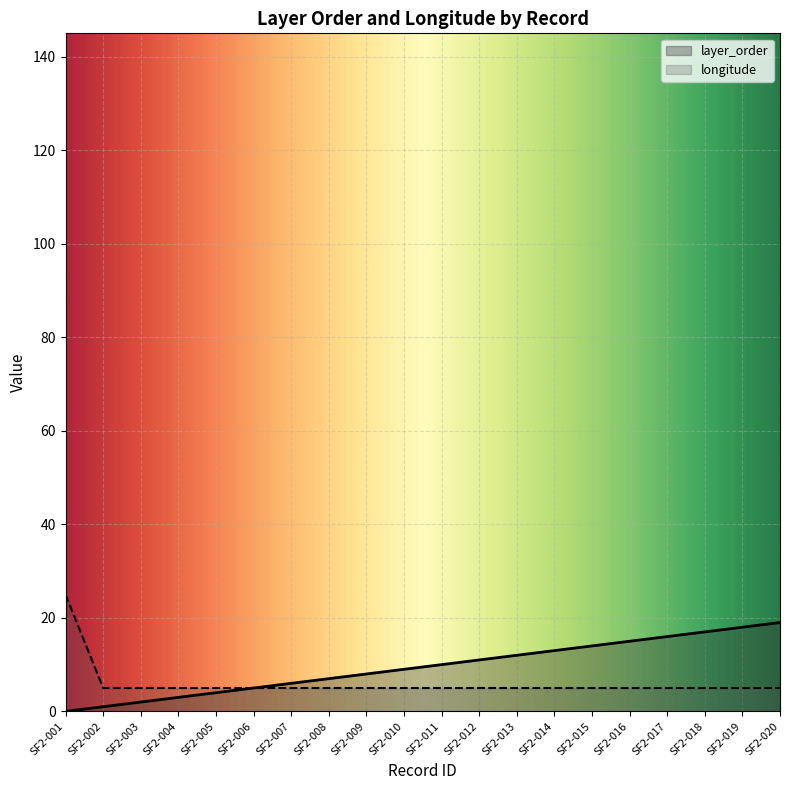

What is the value of the longitude point at the 13th from the left?

5.0